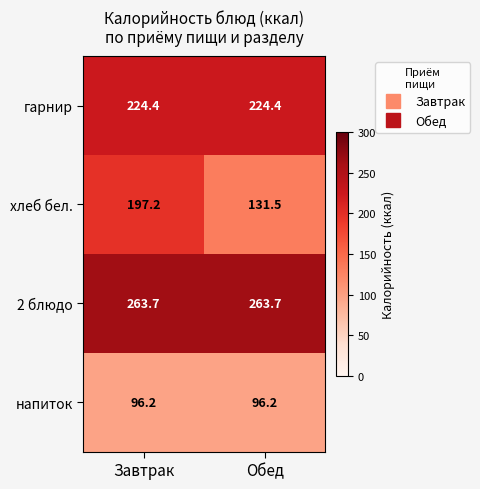

Between Завтрак and Обед, which series saw the biggest shift?

хлеб бел.